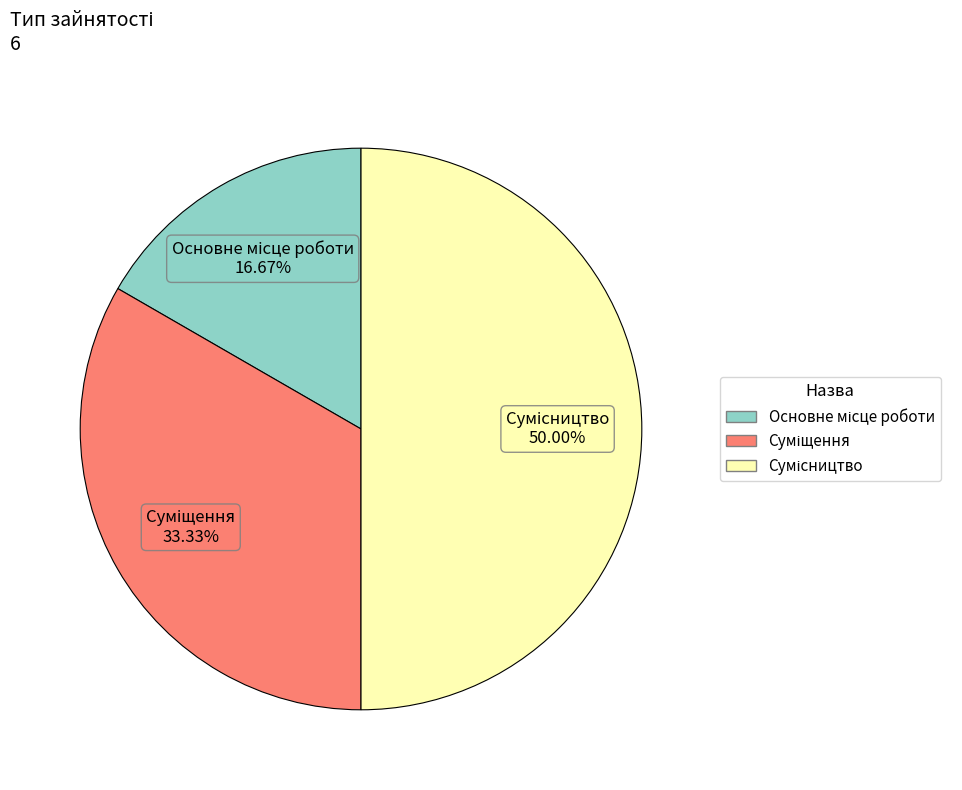

Count the number of slices in the pie.

3